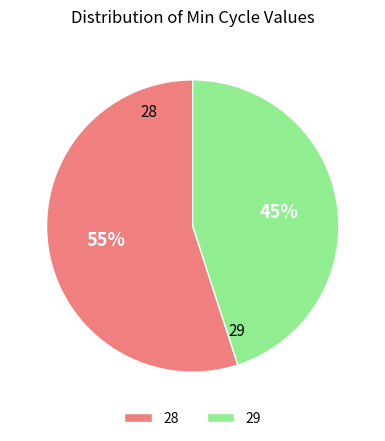

Which slice is the smallest?

29